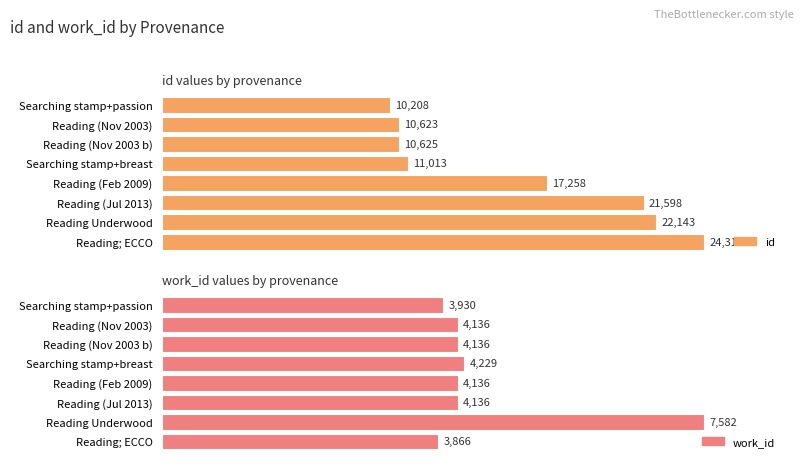

Rank the categories by id value from highest to lowest.

Reading; ECCO, Reading Underwood, Reading (Jul 2013), Reading (Feb 2009), Searching stamp+breast, Reading (Nov 2003 b), Reading (Nov 2003), Searching stamp+passion